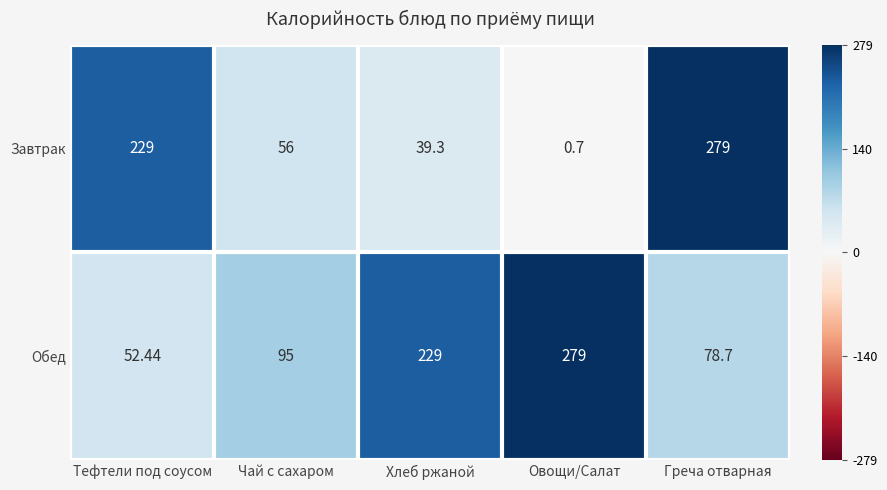

Rank the series by their average value, from lowest to highest.

Завтрак, Обед